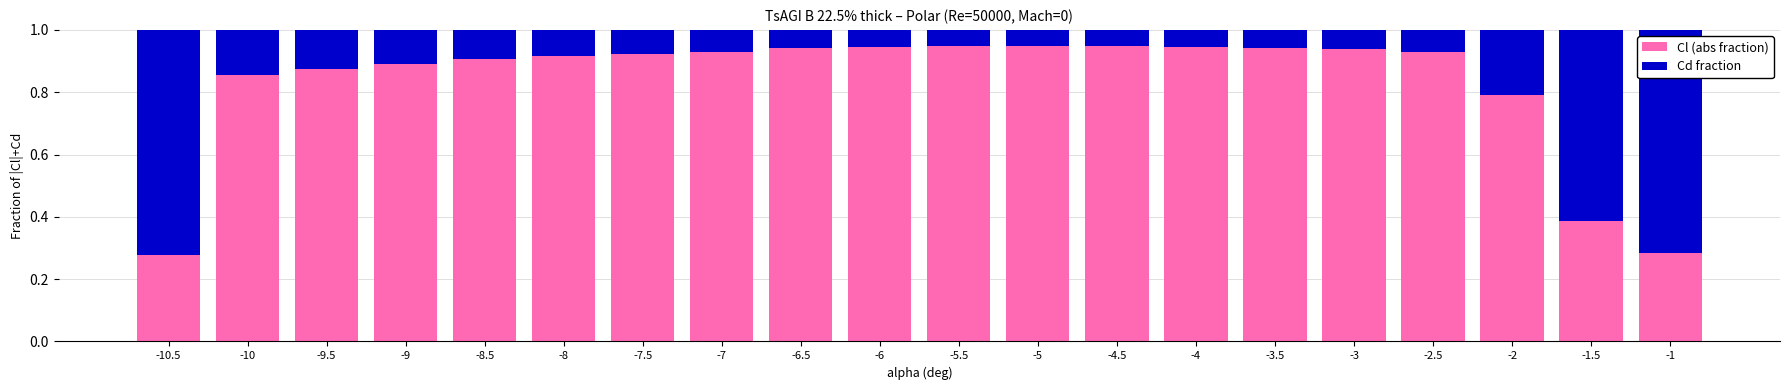

What is the total value across all series at -5?

1.0